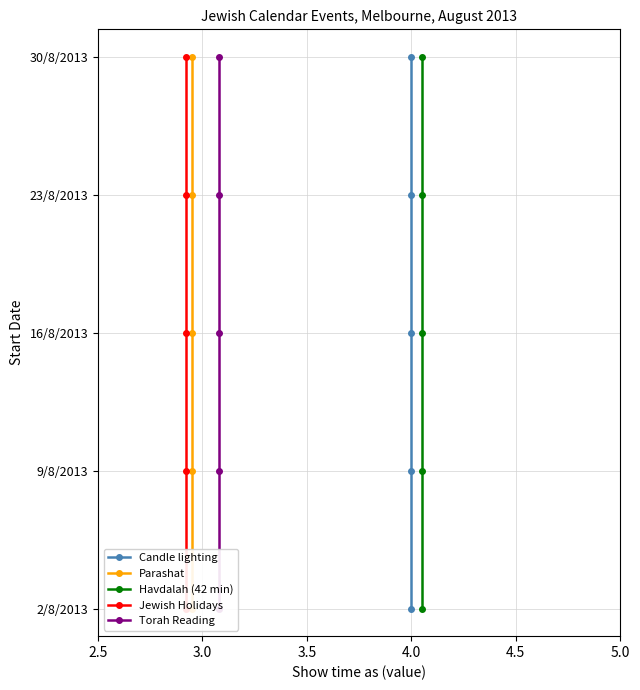

The Candle lighting series shows 1 at 3.0. True or false?

False